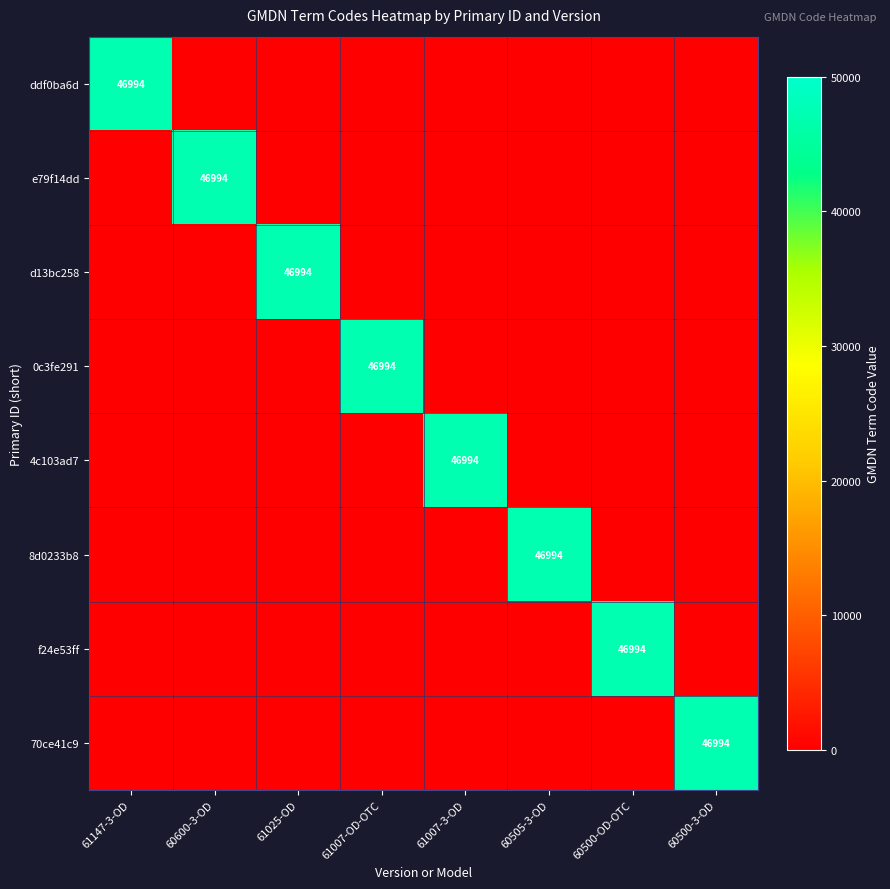

Is the value of d13bc258 at 61147-3-OD greater than the value of e79f14dd at 60500-OD-OTC?

No